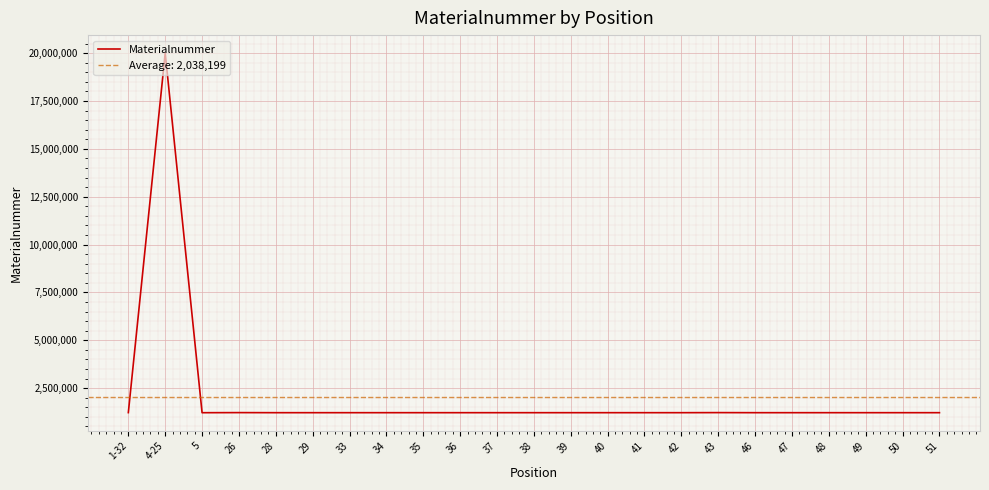

At which category does the chart reach its peak across all series?

4-25